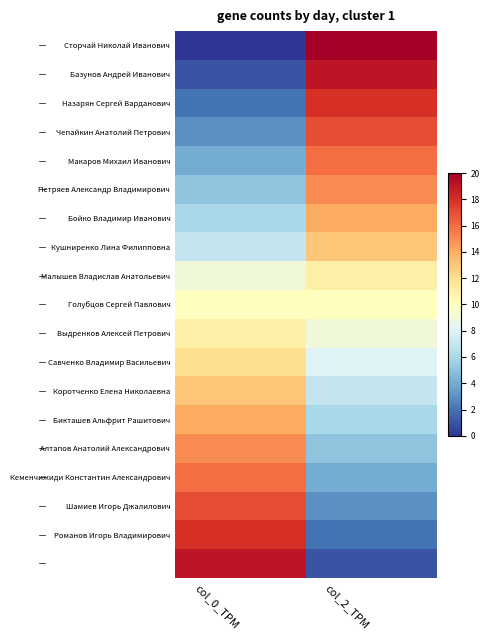

At how many categories does at least one series exceed 0?

2